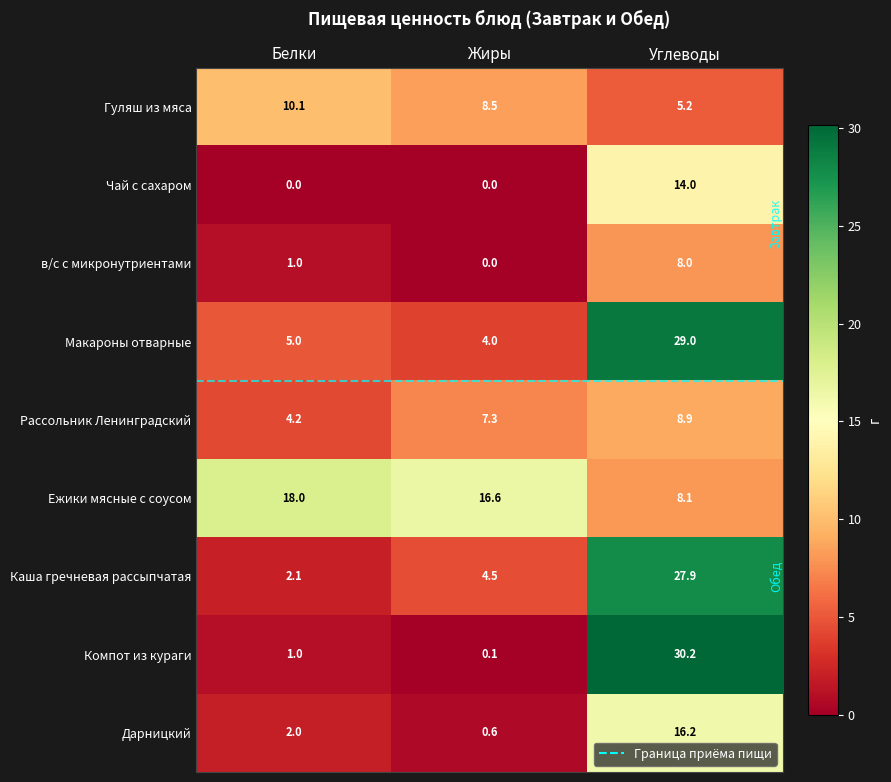

What is the difference between the Каша гречневая рассыпчатая values at Углеводы and Жиры?

23.4